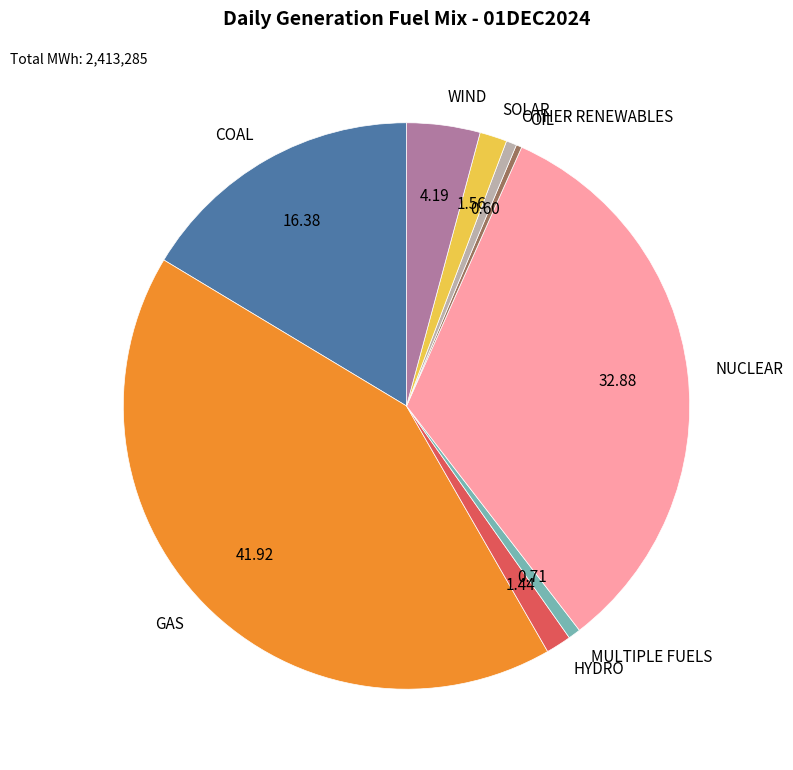

Do NUCLEAR and GAS together represent more than half of the pie?

Yes